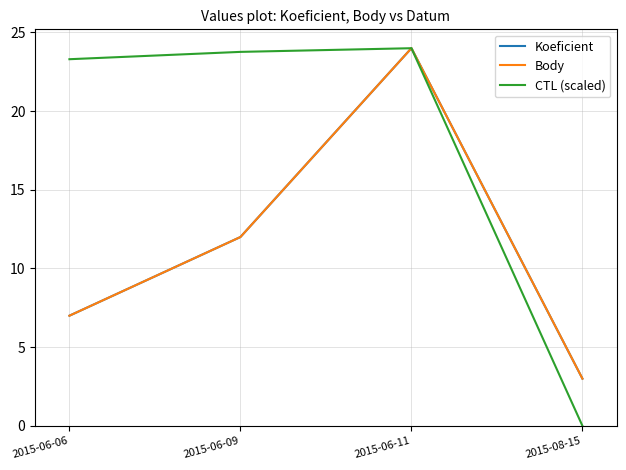

Does the chart display data point markers on the line(s)?

No